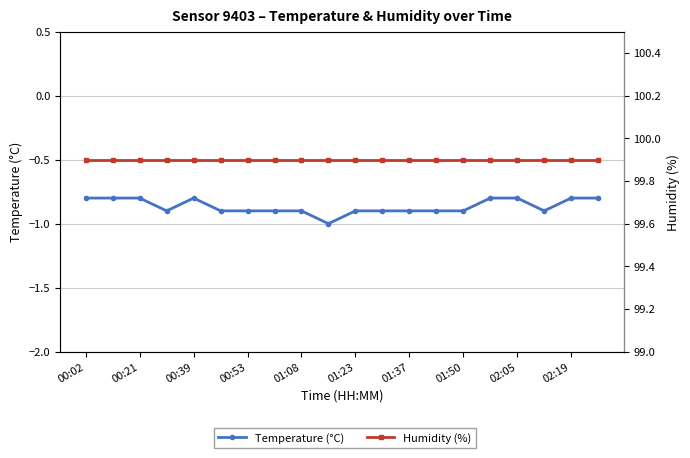

What is the sum of all Humidity (%) values?

1998.0